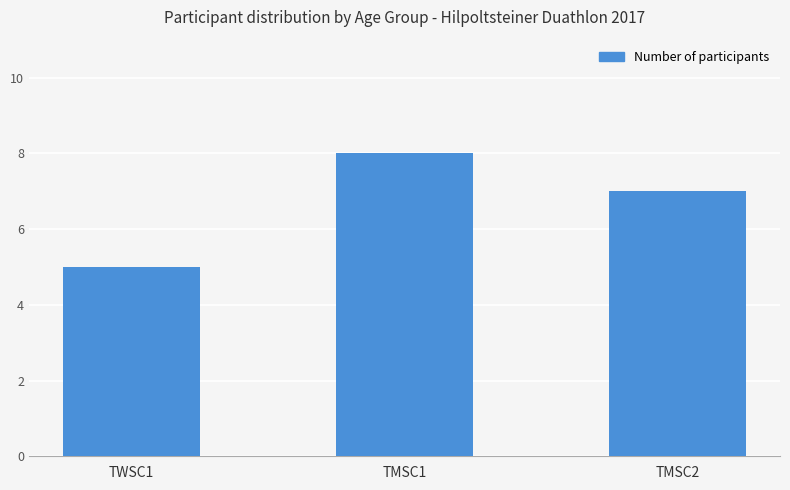

What is the ratio of the value at TWSC1 to the value at TMSC1?

0.6